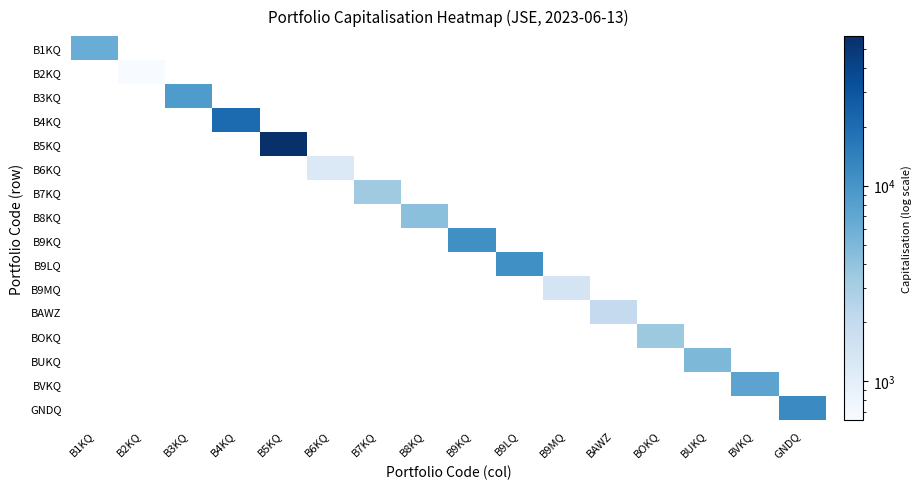

The B1KQ series shows 6250.2 at B1KQ. True or false?

True